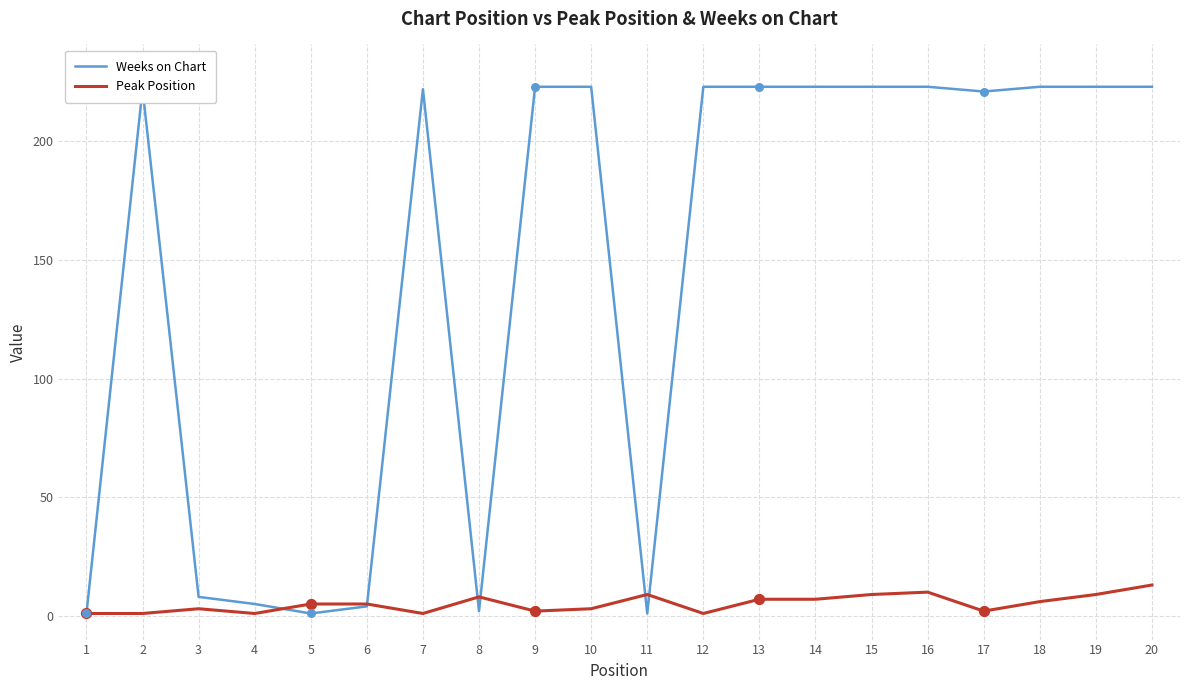

Which series has the largest total across all categories?

Weeks on Chart